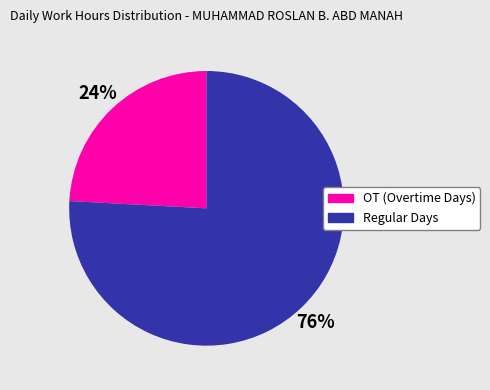

How many slices are in this pie chart?

2